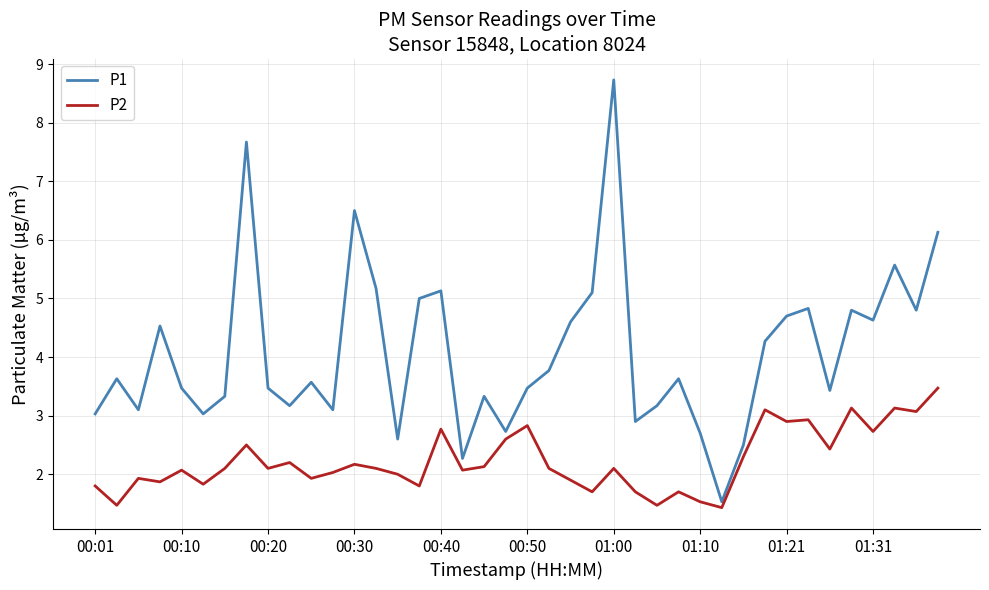

Reading left to right, list all the values displayed in this chart.

P1: 3.0	3.6	3.1	4.5	3.5	3.0	3.3	7.7	3.5	3.2	3.6	3.1	6.5	5.2	2.6	5.0	5.1	2.3	3.3	2.7	3.5	3.8	4.6	5.1	8.7	2.9	3.2	3.6	2.7	1.5	2.5	4.3	4.7	4.8	3.4	4.8	4.6	5.6	4.8	6.1
P2: 1.8	1.5	1.9	1.9	2.1	1.8	2.1	2.5	2.1	2.2	1.9	2.0	2.2	2.1	2.0	1.8	2.8	2.1	2.1	2.6	2.8	2.1	1.9	1.7	2.1	1.7	1.5	1.7	1.5	1.4	2.3	3.1	2.9	2.9	2.4	3.1	2.7	3.1	3.1	3.5